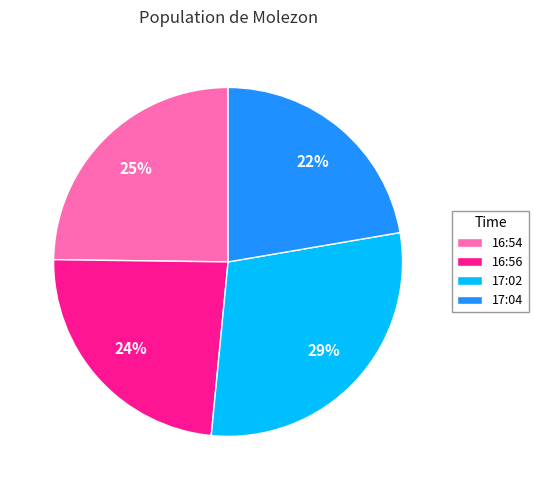

What is the ratio of the value at 17:04 to the value at 16:54?

0.9